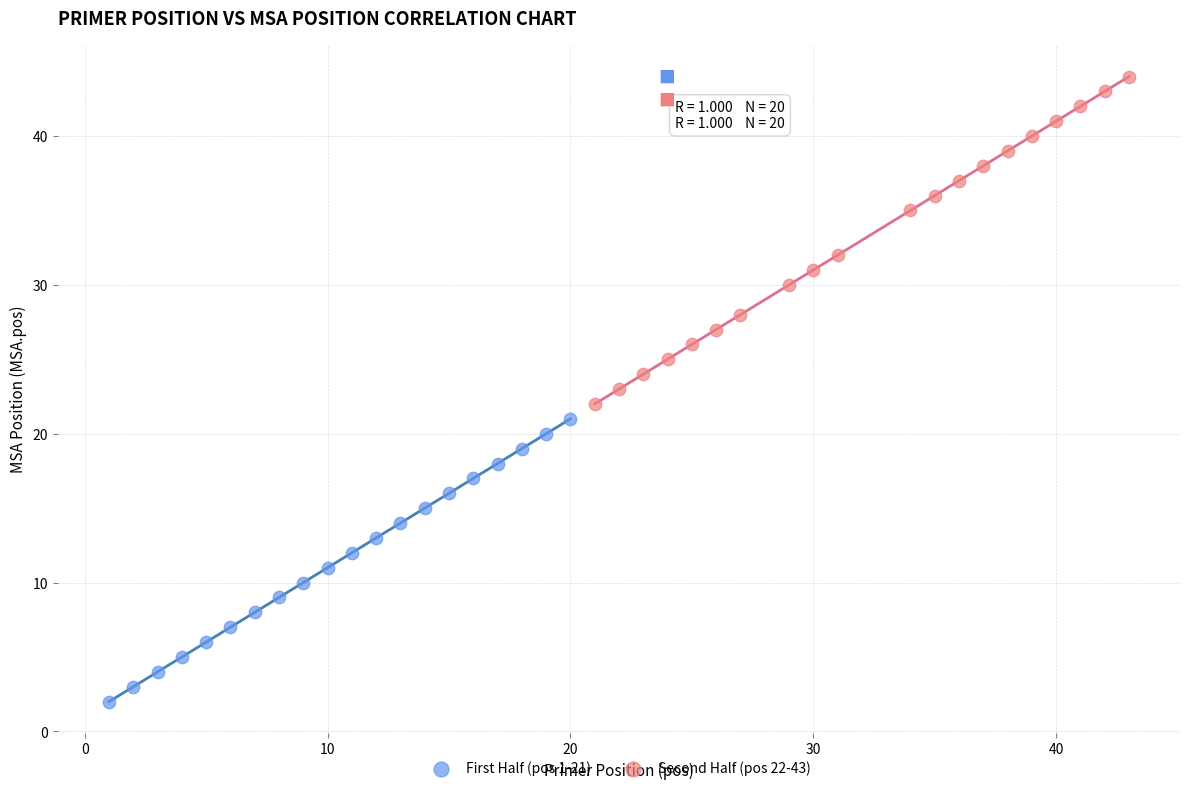

Which series has the widest spread of Y values?

Second Half (pos 22-43)